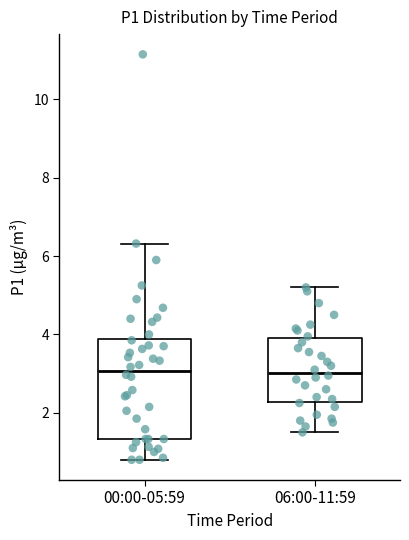

Which box is the tallest, from its lower edge to its upper edge?

00:00-05:59